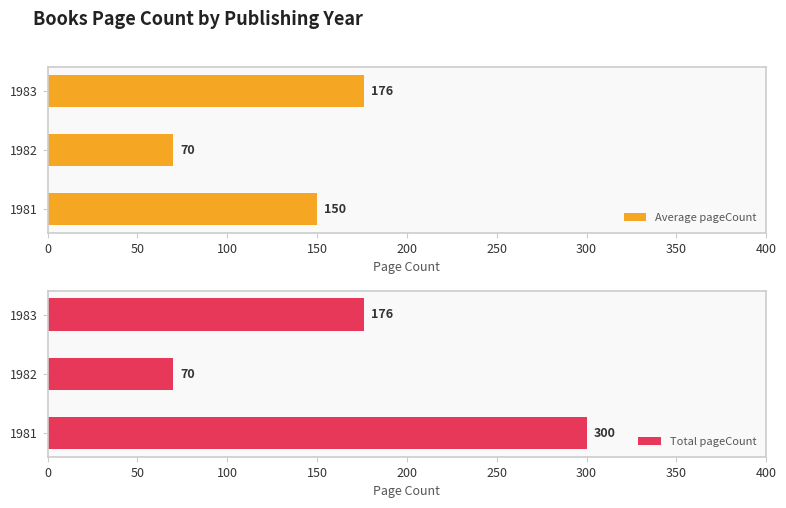

What is the difference between the Average pageCount values at 1982 and 1981?

80